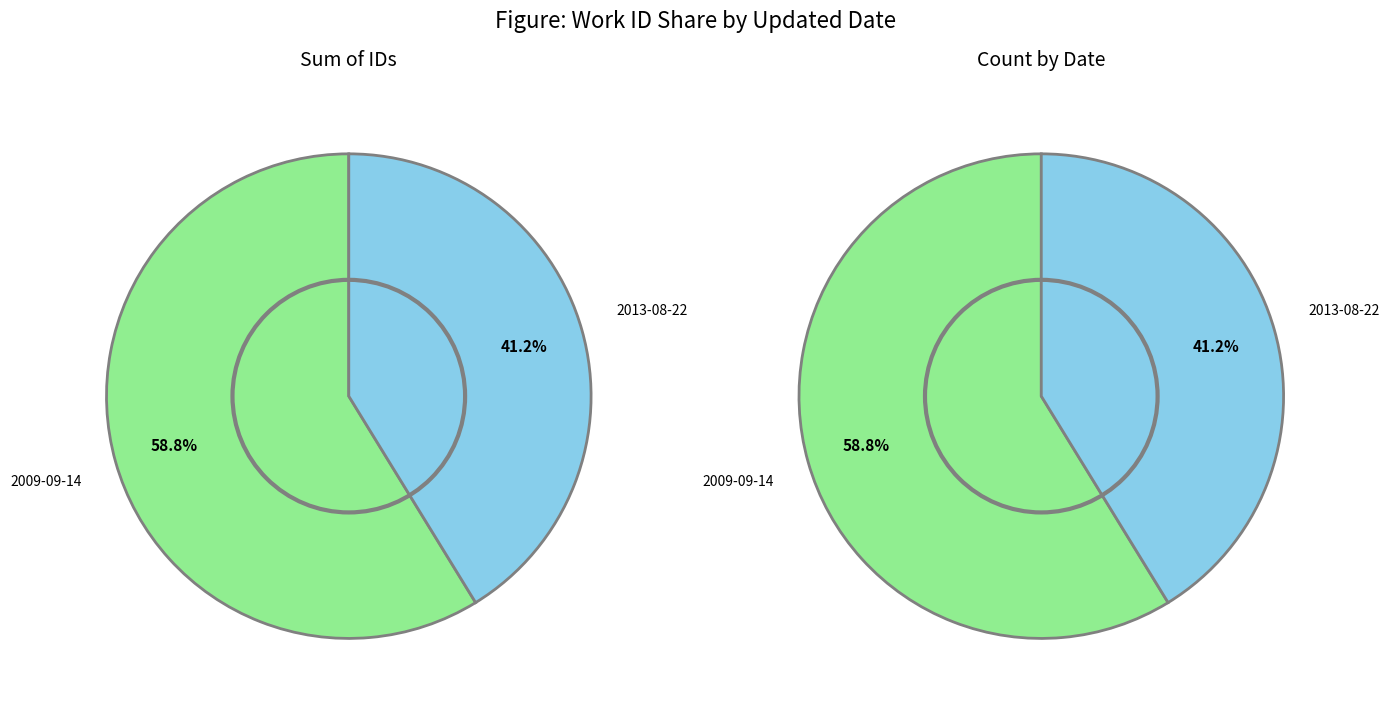

Combined, what portion of the pie is 2009-09-14 and 2009-09-14?

58.8%